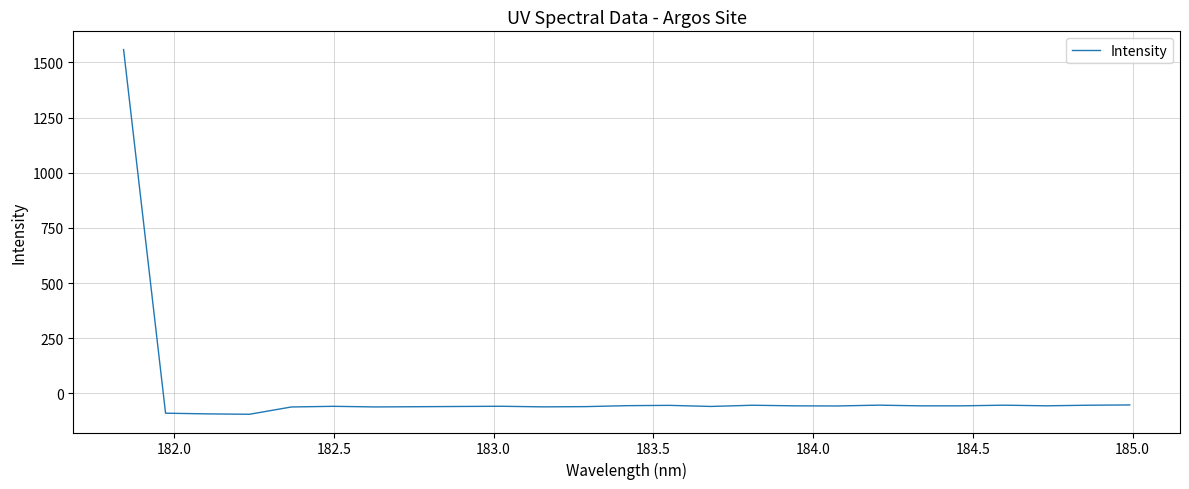

What is the maximum value shown in the chart?

1558.2